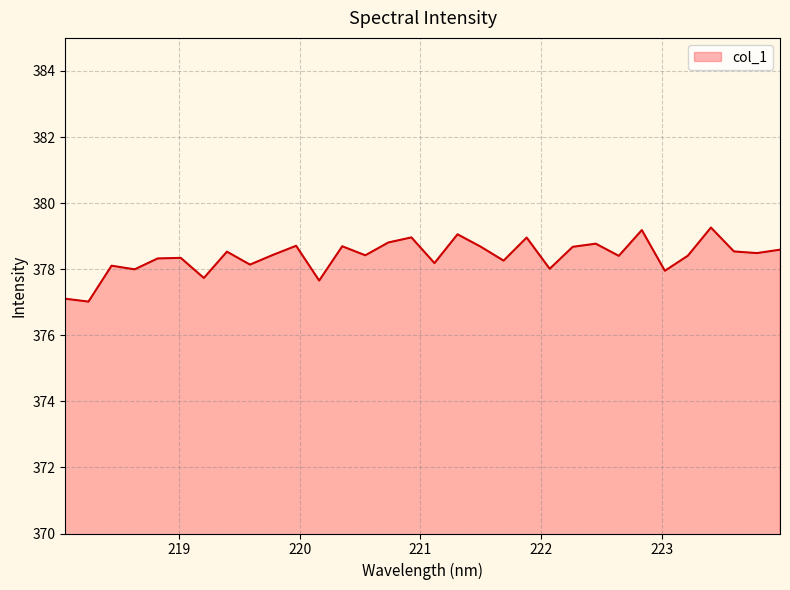

What is the greatest value displayed?

379.3